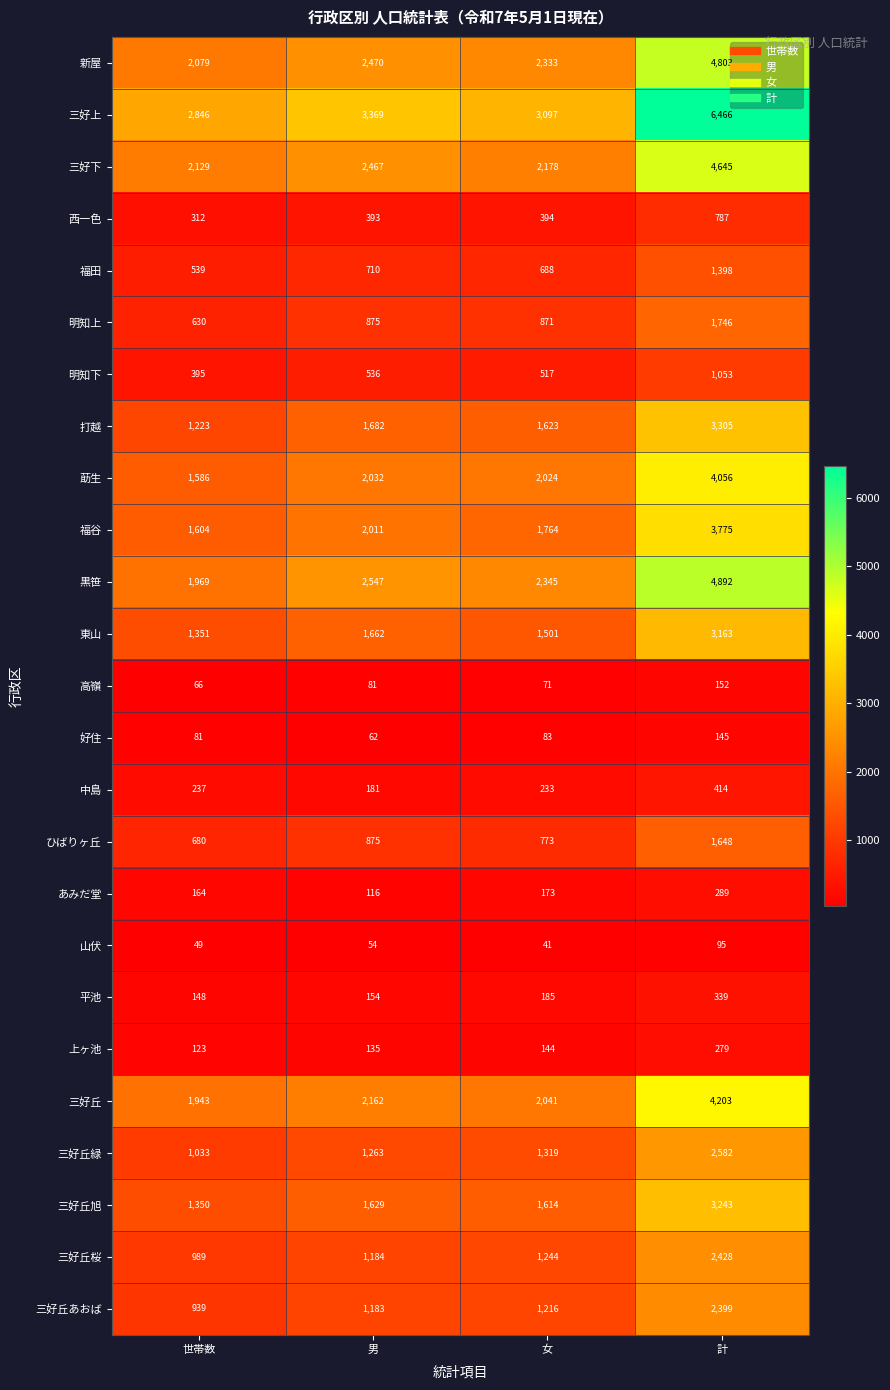

Which series changed the most between 男 and 計?

三好上